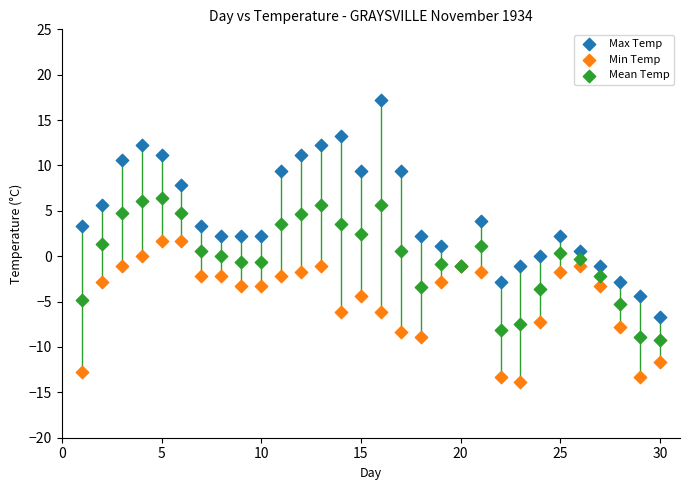

Which series contains the lowest Y value?

Min Temp